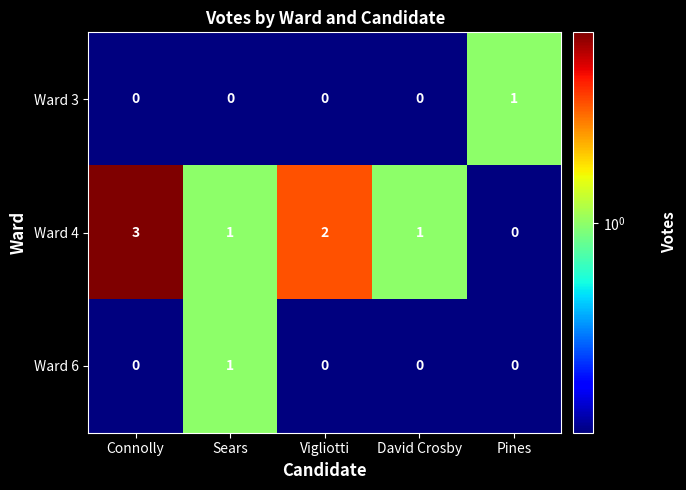

Which category has the highest value across all series?

Connolly